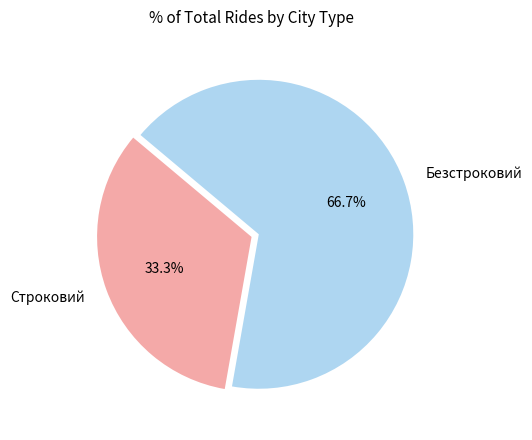

What percentage is the Безстроковий slice, to the nearest percent?

67%